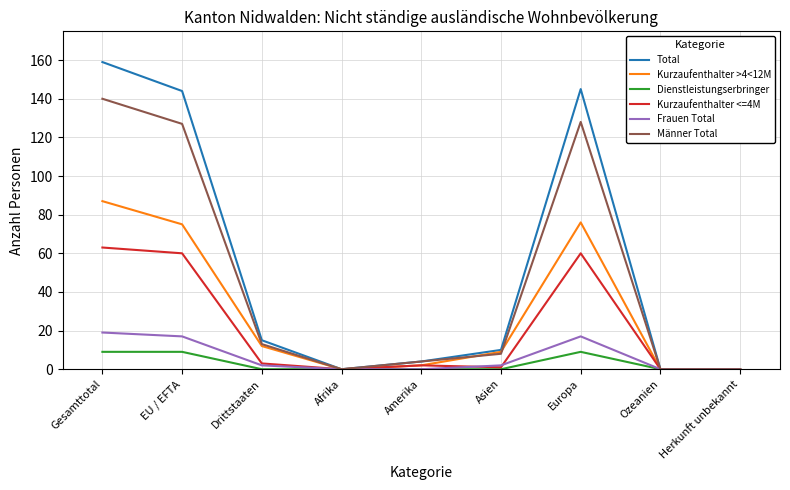

How many interior local peaks does the Männer Total series have?

1